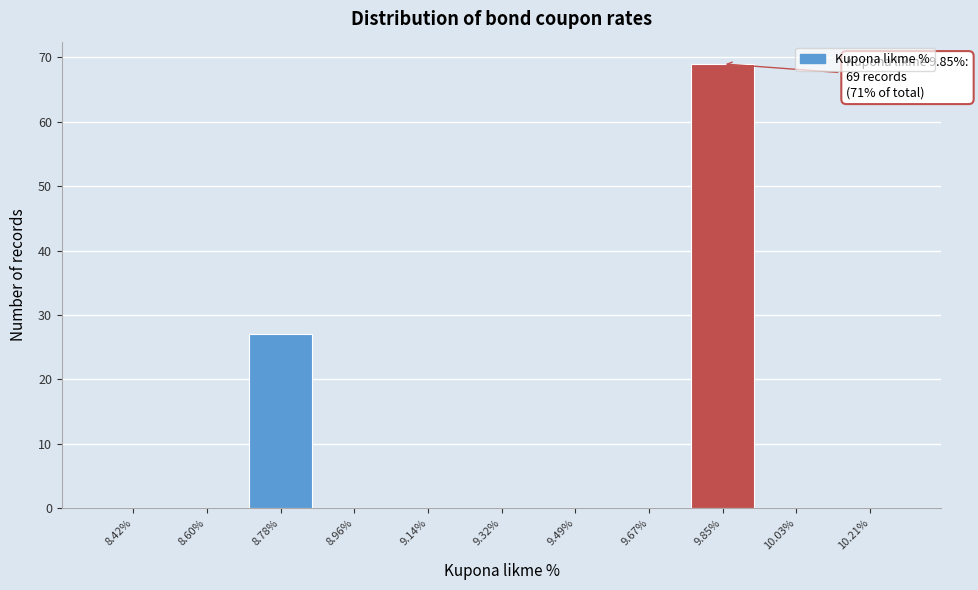

Over which range of the x-axis is the bar tallest?

9.76 to 9.94